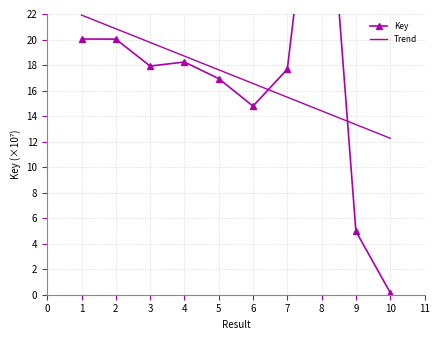

Where is the first local maximum?

4